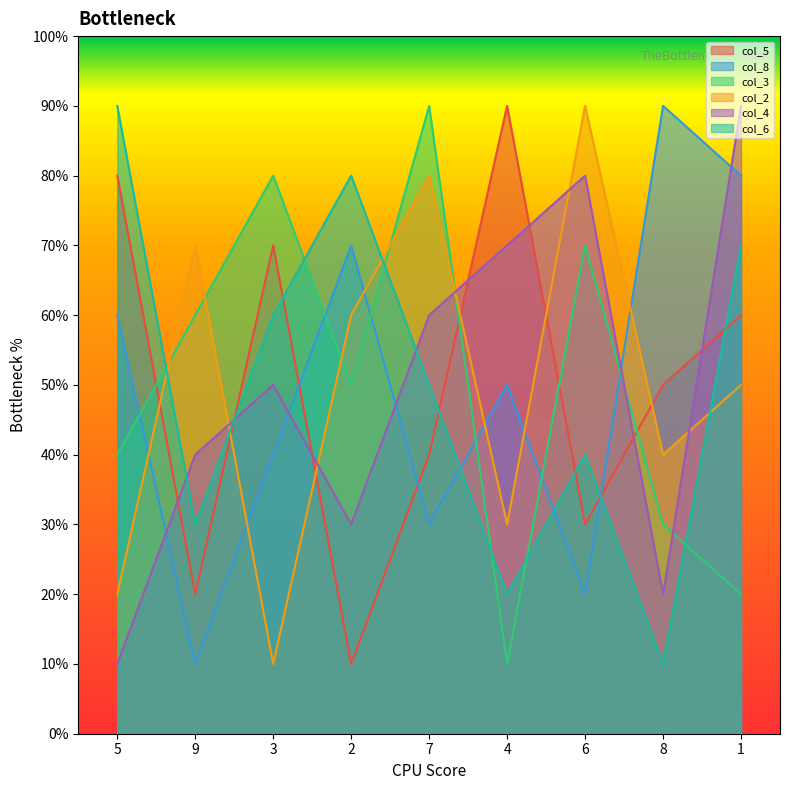

Reading left to right, what are all the values shown in this chart?

col_5: 5=8	9=2	3=7	2=1	7=4	4=9	6=3	8=5	1=6
col_8: 5=6	9=1	3=4	2=7	7=3	4=5	6=2	8=9	1=8
col_3: 5=4	9=6	3=8	2=5	7=9	4=1	6=7	8=3	1=2
col_2: 5=2	9=7	3=1	2=6	7=8	4=3	6=9	8=4	1=5
col_4: 5=1	9=4	3=5	2=3	7=6	4=7	6=8	8=2	1=9
col_6: 5=9	9=3	3=6	2=8	7=5	4=2	6=4	8=1	1=7